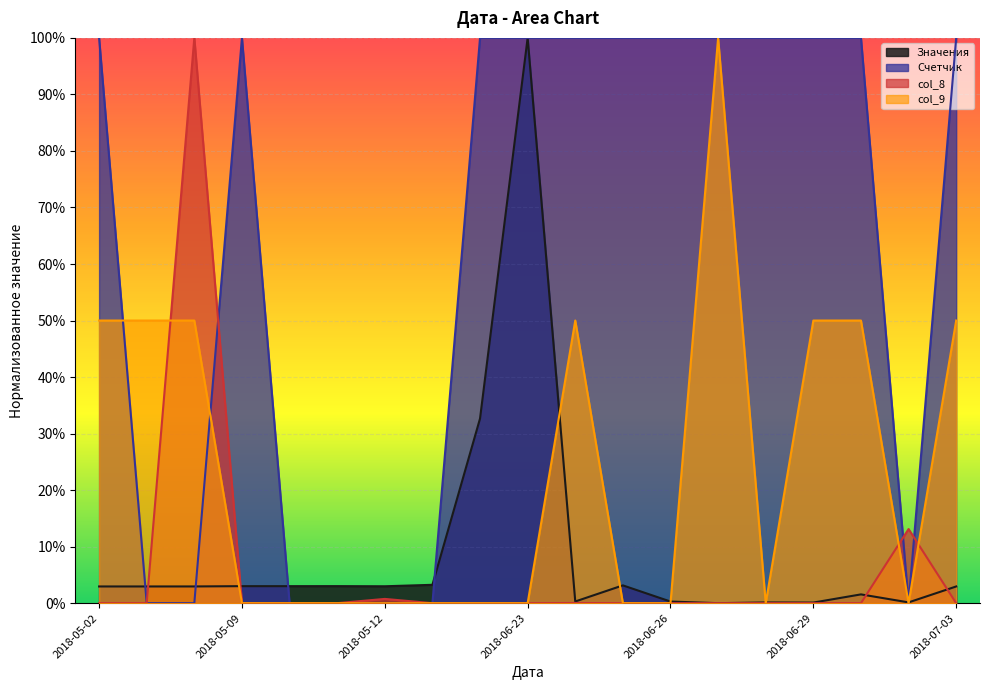

Is it true that Значения equals 0.0 at 2018-05-03?

False